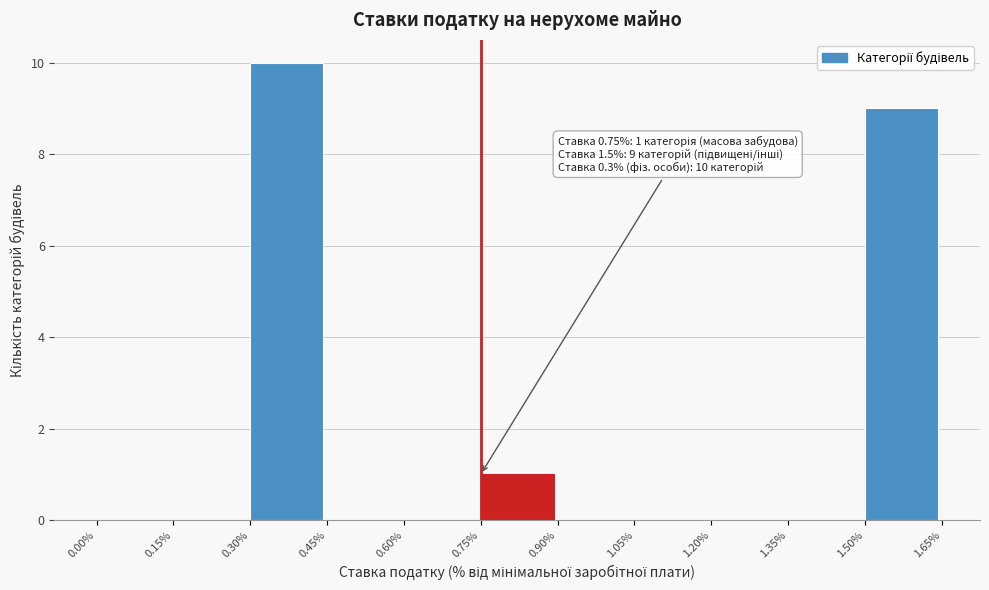

Which range on the x-axis has the tallest bar?

0.30% to 0.45%